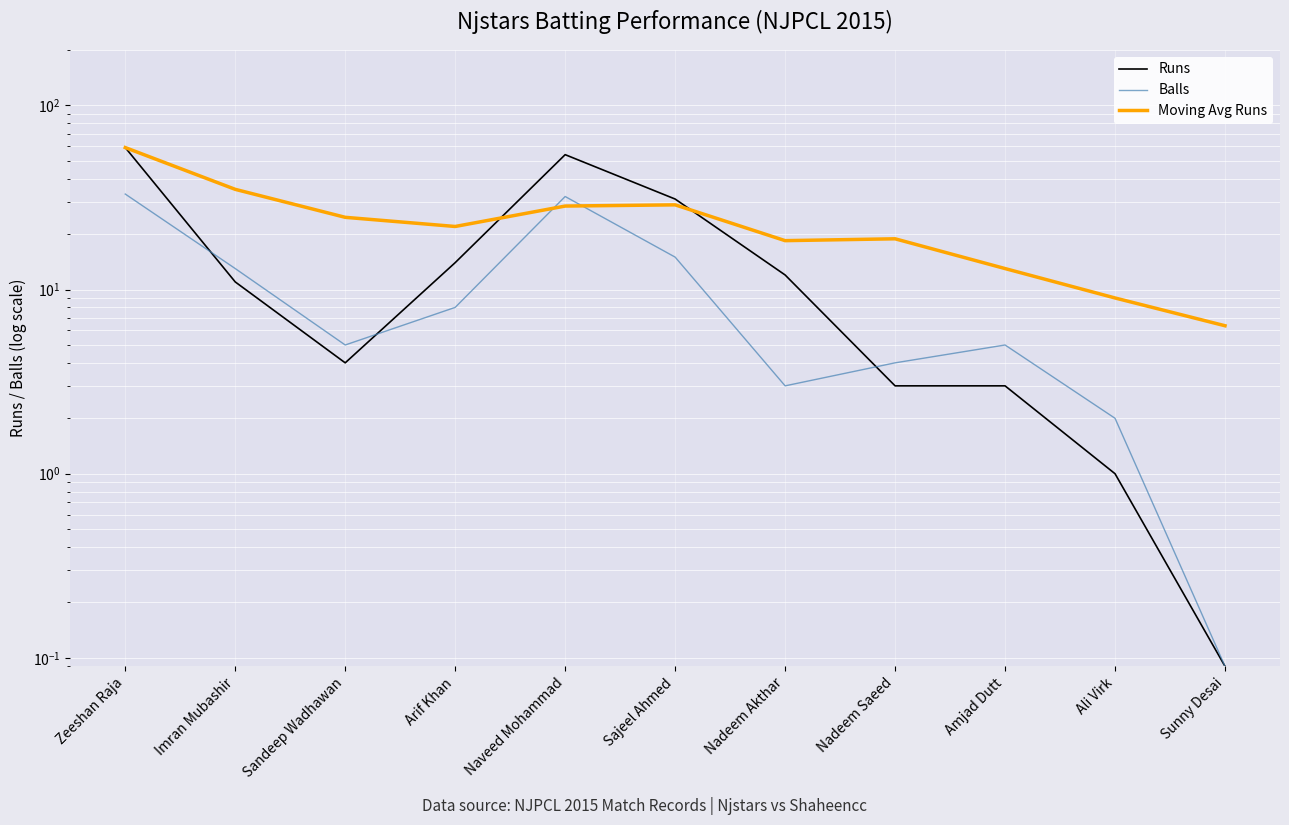

Is this an area chart (filled region under the line)?

No